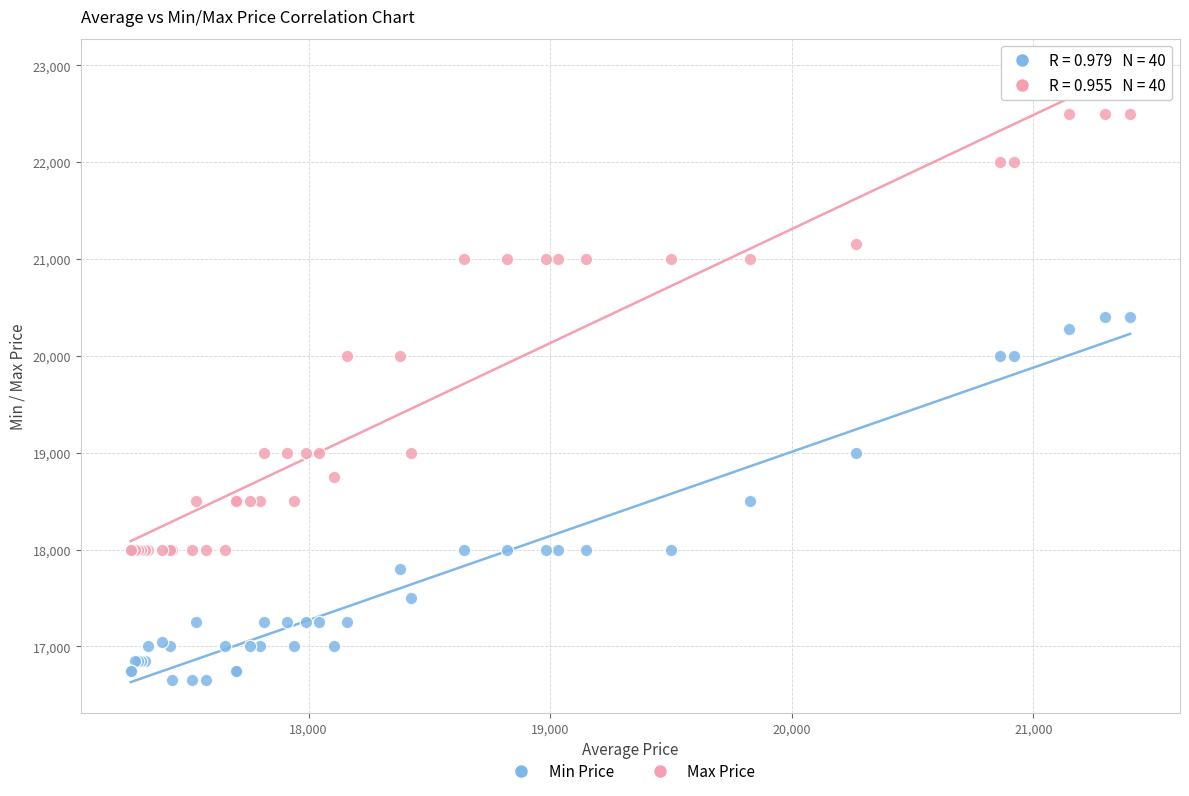

Which series reaches the maximum Y coordinate?

Max Price